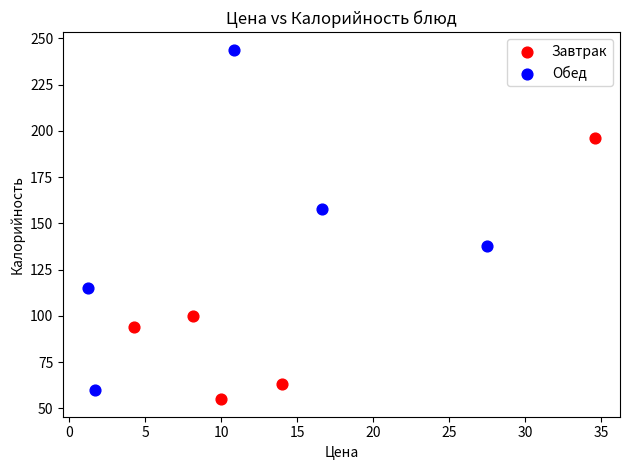

Which series contains the highest Y value?

Обед